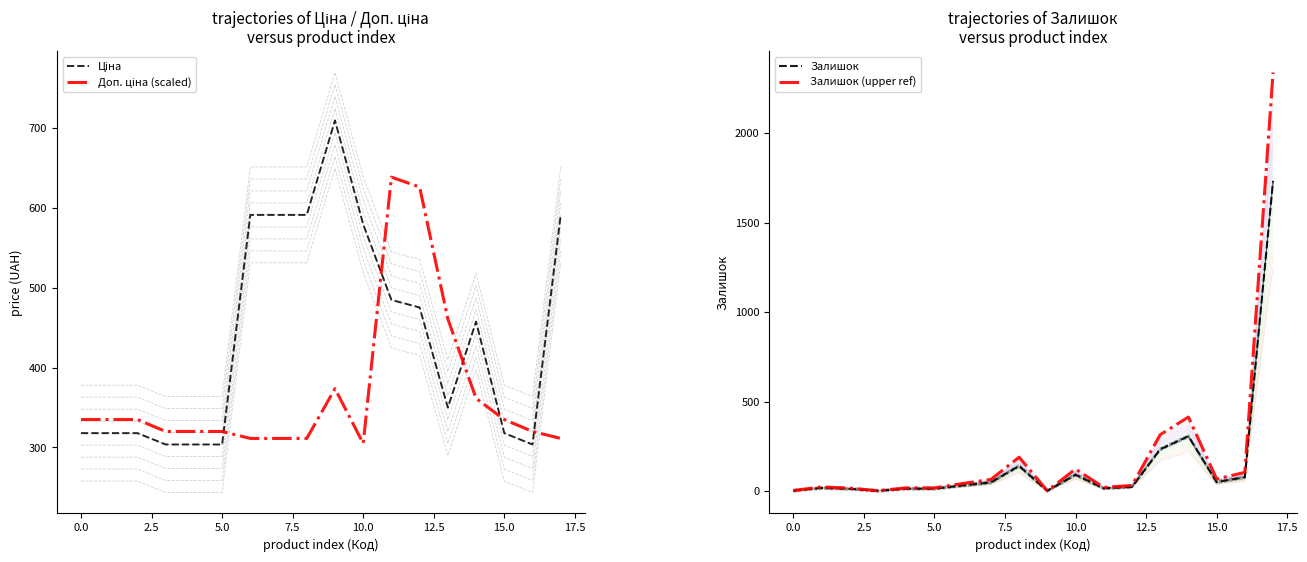

What is the average value of the Ціна series?

439.2